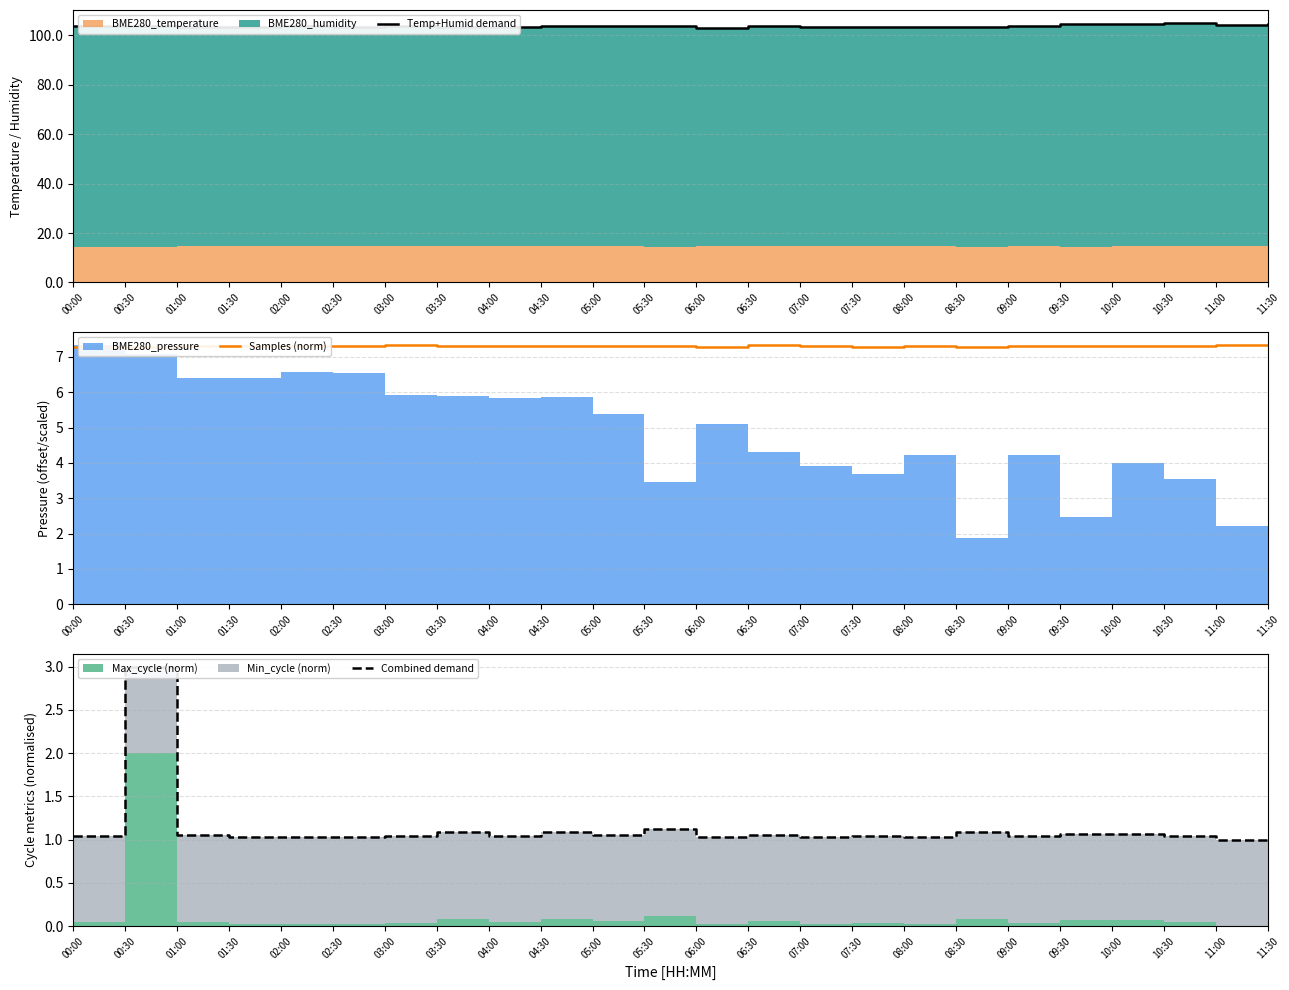

How many interior local peaks does the Combined demand series have?

7